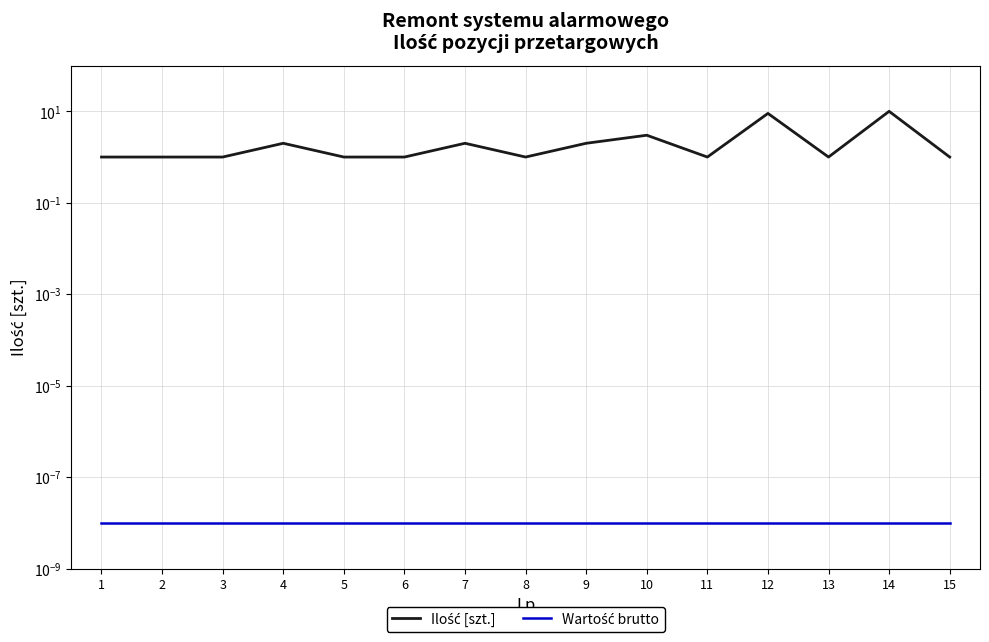

Between 4 and 8, which series saw the biggest shift?

Ilość [szt.]